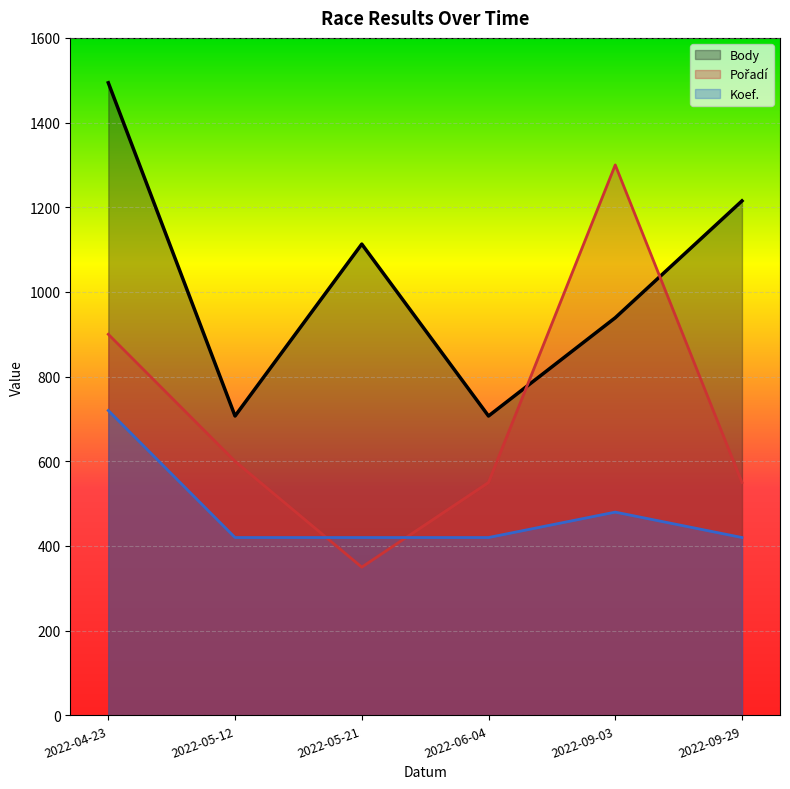

True or false: Body has more than 0 interior local peaks.

True